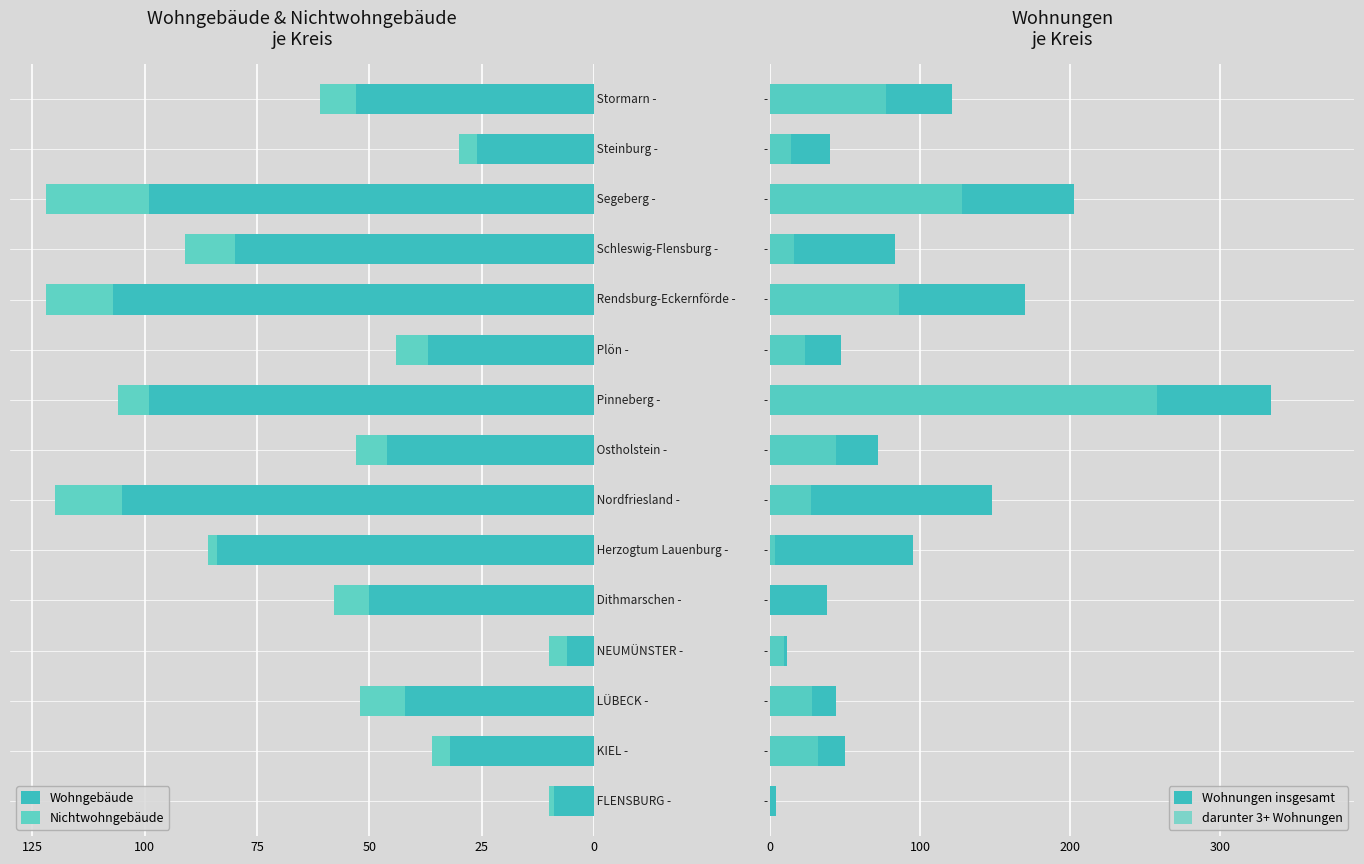

Between 0 and 125, which series saw the biggest shift?

Wohnungen insgesamt